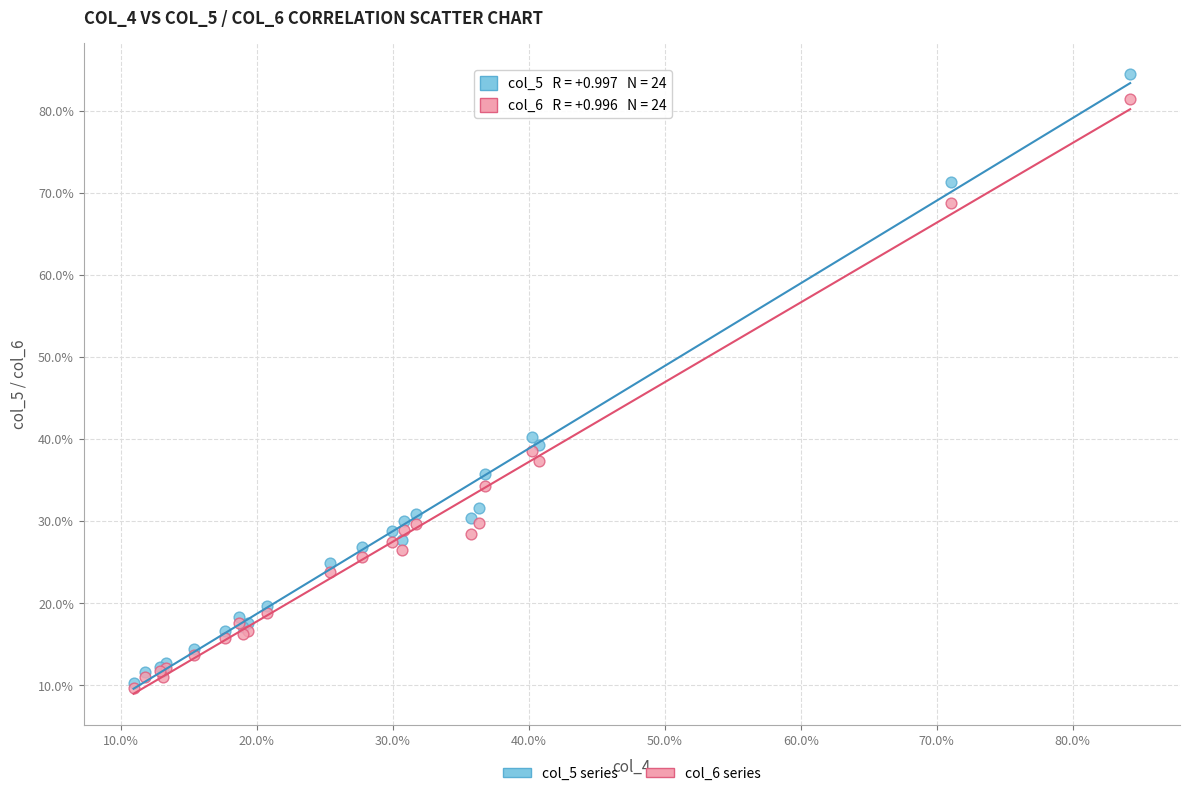

Which series has the largest Y range (max minus min)?

col_5 series